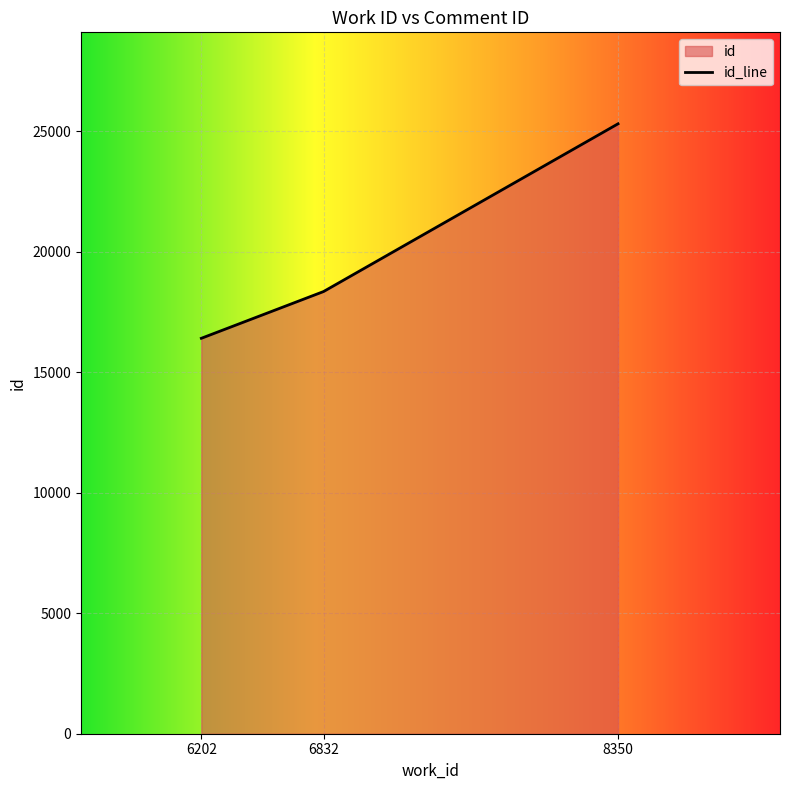

What is the change in value from 6202 to 6832?

+1939